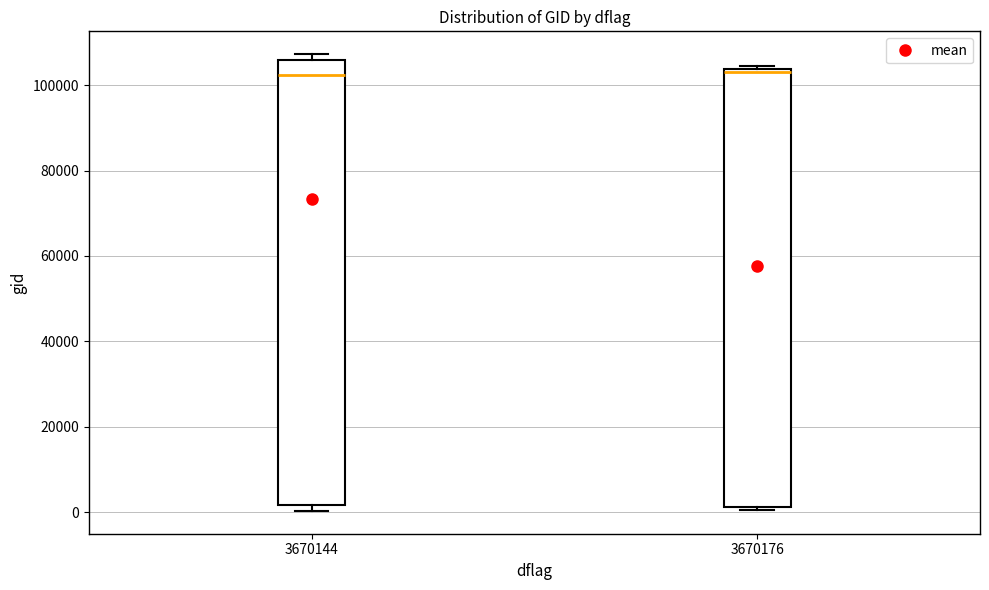

Reading left to right, transcribe this box plot: for each box, give where its median line is, the range the box spans, and where its two whiskers end, as read against the y-axis. The values are not printed on the chart, so give them approximately, as read against the axis.

3670144: median 102000, box 2000 to 106000, whiskers 0 to 108000
3670176: median 104000 (just below the box's upper edge), box 2000 to 104000, whiskers 0 to 104000 (just above the box's upper edge)